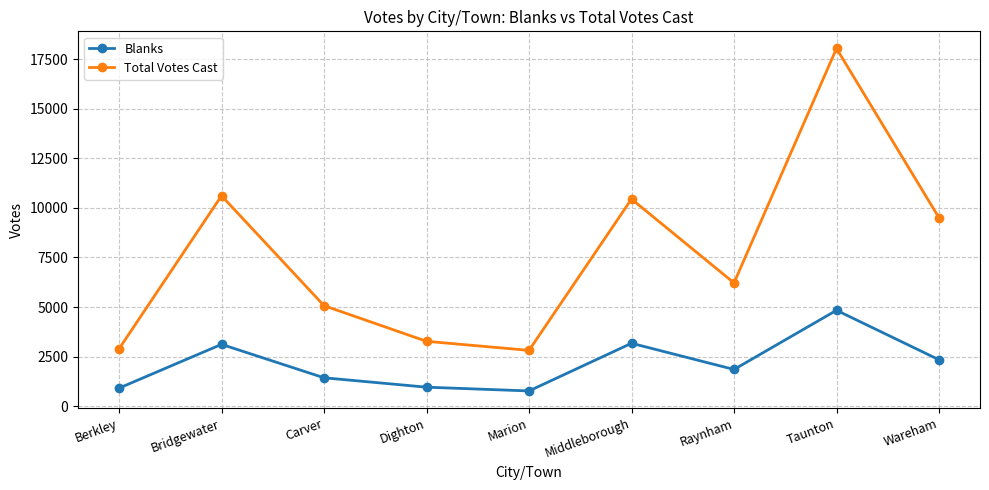

At Wareham, list the series in order from smallest to largest.

Blanks, Total Votes Cast